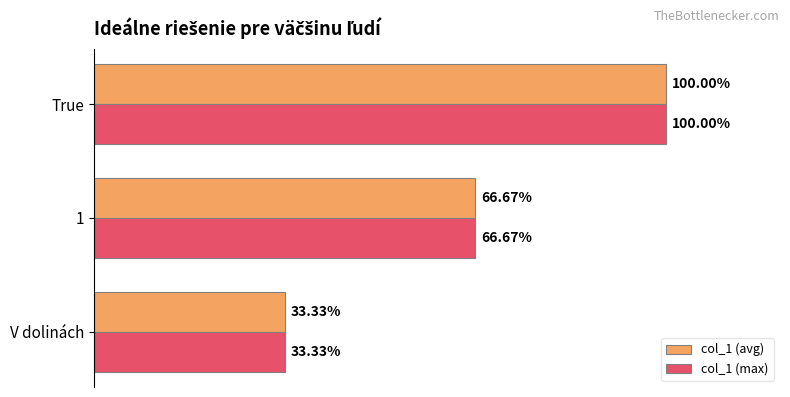

At which category is the sum across all series the highest?

True